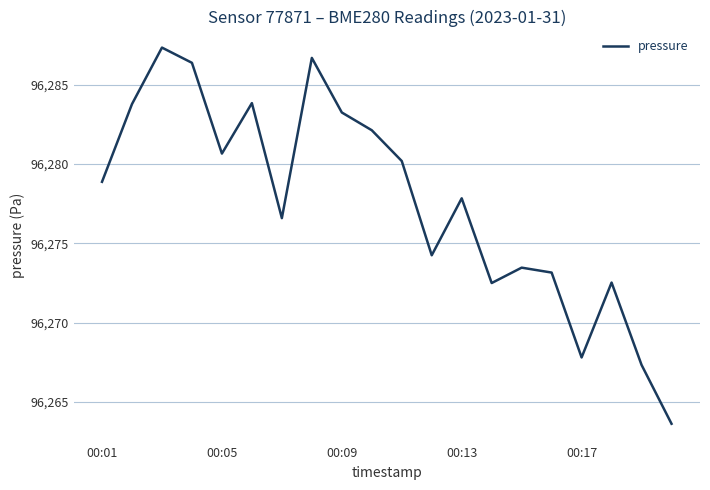

True or false: the data has more than 0 interior local peaks.

True